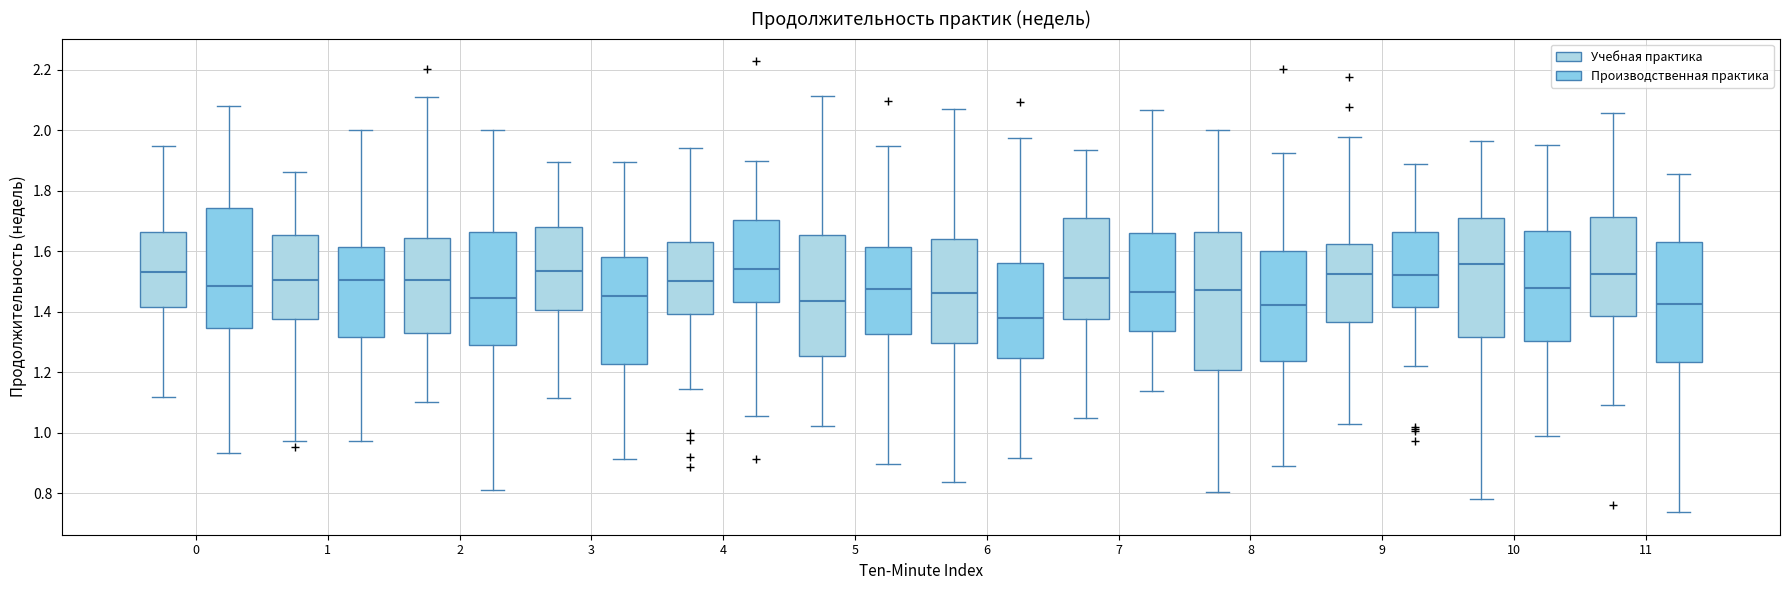

Reading left to right, read every box against the y-axis: the position of its median line, the range the box covers, and the ends of its whiskers. The values are not printed on the chart, so give them approximately, as read against the axis.

0 (Учебная практика): median 1.54, box 1.42 to 1.66, whiskers 1.12 to 1.94
0 (Производственная практика): median 1.48, box 1.34 to 1.74, whiskers 0.94 to 2.08
1 (Учебная практика): median 1.50, box 1.38 to 1.66, whiskers 0.98 to 1.86
1 (Производственная практика): median 1.50, box 1.32 to 1.62, whiskers 0.98 to 2.00
2 (Учебная практика): median 1.50, box 1.34 to 1.64, whiskers 1.10 to 2.12
2 (Производственная практика): median 1.44, box 1.30 to 1.66, whiskers 0.82 to 2.00
3 (Учебная практика): median 1.54, box 1.40 to 1.68, whiskers 1.12 to 1.90
3 (Производственная практика): median 1.46, box 1.22 to 1.58, whiskers 0.92 to 1.90
4 (Учебная практика): median 1.50, box 1.40 to 1.64, whiskers 1.14 to 1.94
4 (Производственная практика): median 1.54, box 1.44 to 1.70, whiskers 1.06 to 1.90
5 (Учебная практика): median 1.44, box 1.26 to 1.66, whiskers 1.02 to 2.12
5 (Производственная практика): median 1.48, box 1.32 to 1.62, whiskers 0.90 to 1.94
6 (Учебная практика): median 1.46, box 1.30 to 1.64, whiskers 0.84 to 2.08
6 (Производственная практика): median 1.38, box 1.24 to 1.56, whiskers 0.92 to 1.98
7 (Учебная практика): median 1.52, box 1.38 to 1.70, whiskers 1.04 to 1.94
7 (Производственная практика): median 1.46, box 1.34 to 1.66, whiskers 1.14 to 2.06
8 (Учебная практика): median 1.48, box 1.20 to 1.66, whiskers 0.80 to 2.00
8 (Производственная практика): median 1.42, box 1.24 to 1.60, whiskers 0.90 to 1.92
9 (Учебная практика): median 1.52, box 1.36 to 1.62, whiskers 1.04 to 1.98
9 (Производственная практика): median 1.52, box 1.42 to 1.66, whiskers 1.22 to 1.88
10 (Учебная практика): median 1.56, box 1.32 to 1.70, whiskers 0.78 to 1.96
10 (Производственная практика): median 1.48, box 1.30 to 1.66, whiskers 1.00 to 1.96
11 (Учебная практика): median 1.52, box 1.38 to 1.72, whiskers 1.10 to 2.06
11 (Производственная практика): median 1.42, box 1.24 to 1.62, whiskers 0.74 to 1.86